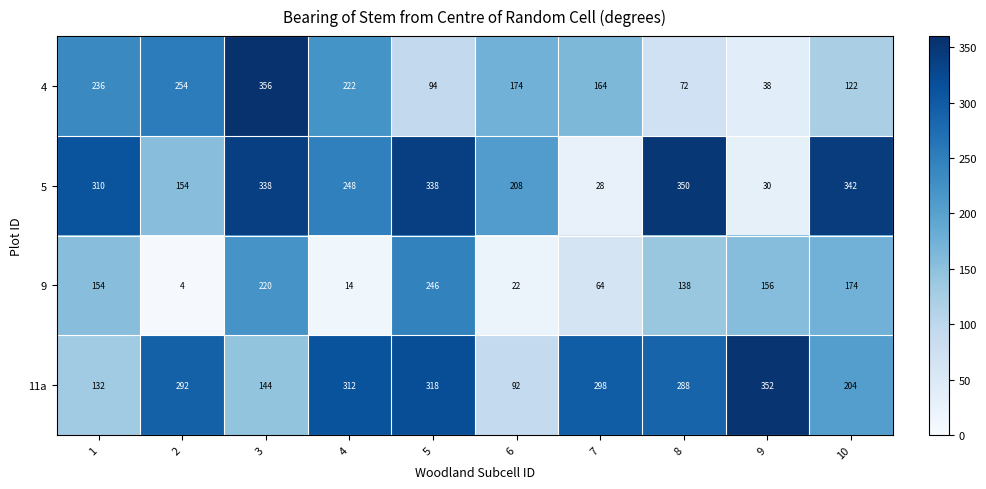

Rank the series at 2 from lowest to highest value.

9, 5, 4, 11a